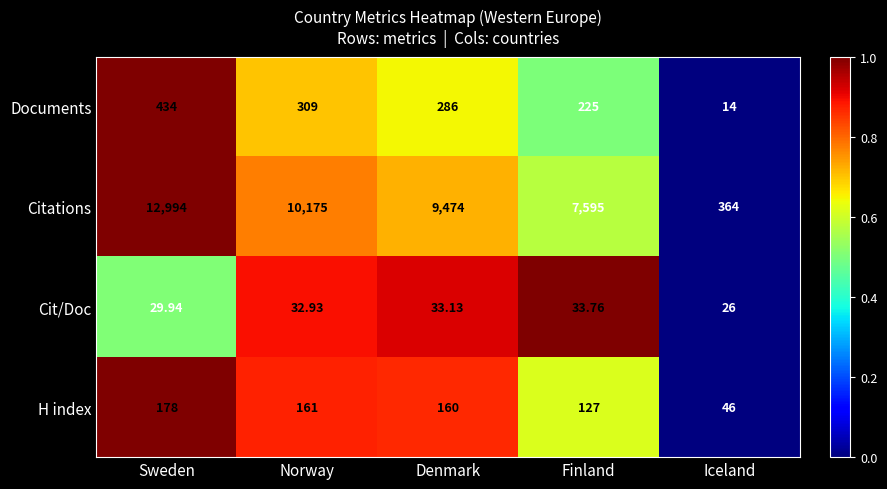

What is the difference between the highest and lowest values at Sweden?

12964.1